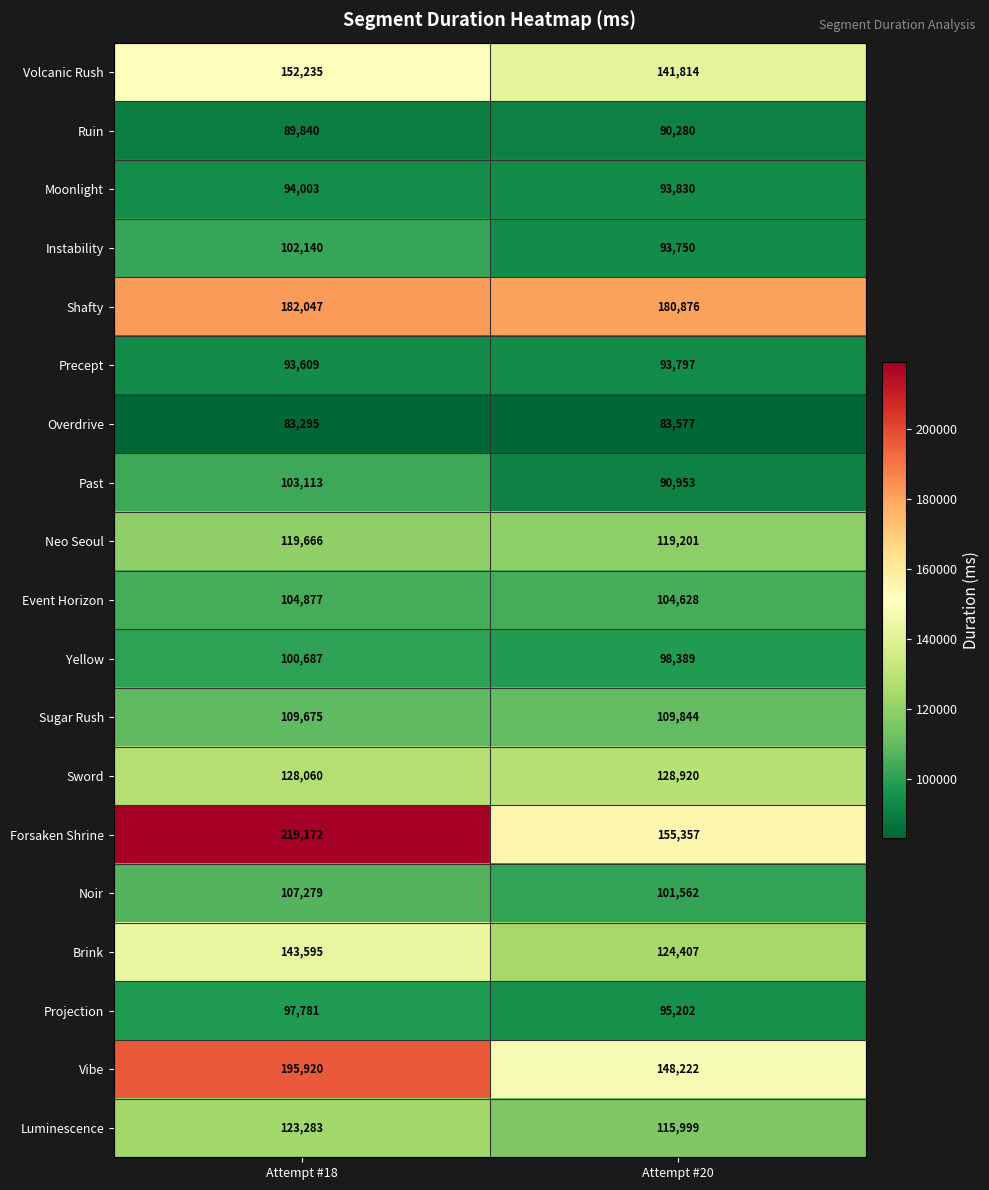

True or false: Projection has a value of 152675 at Attempt #20.

False